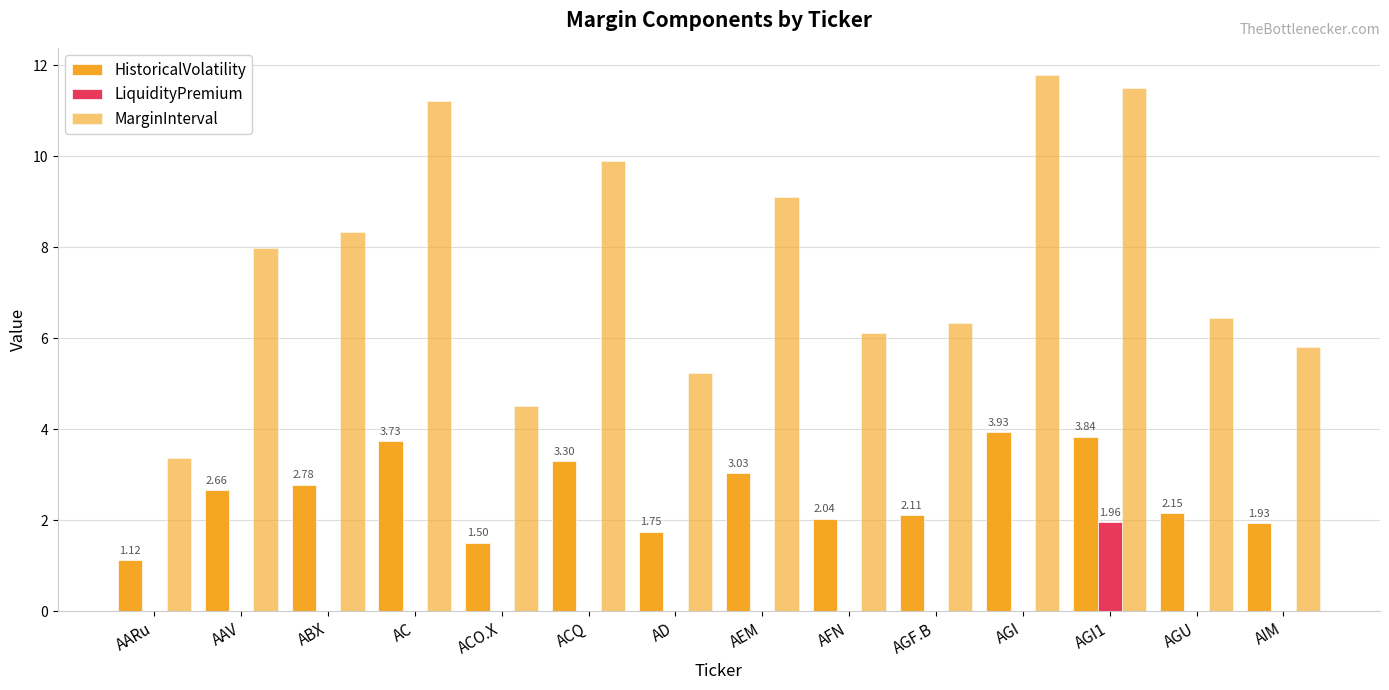

What is the label of the 1st bar from the left?

AARu